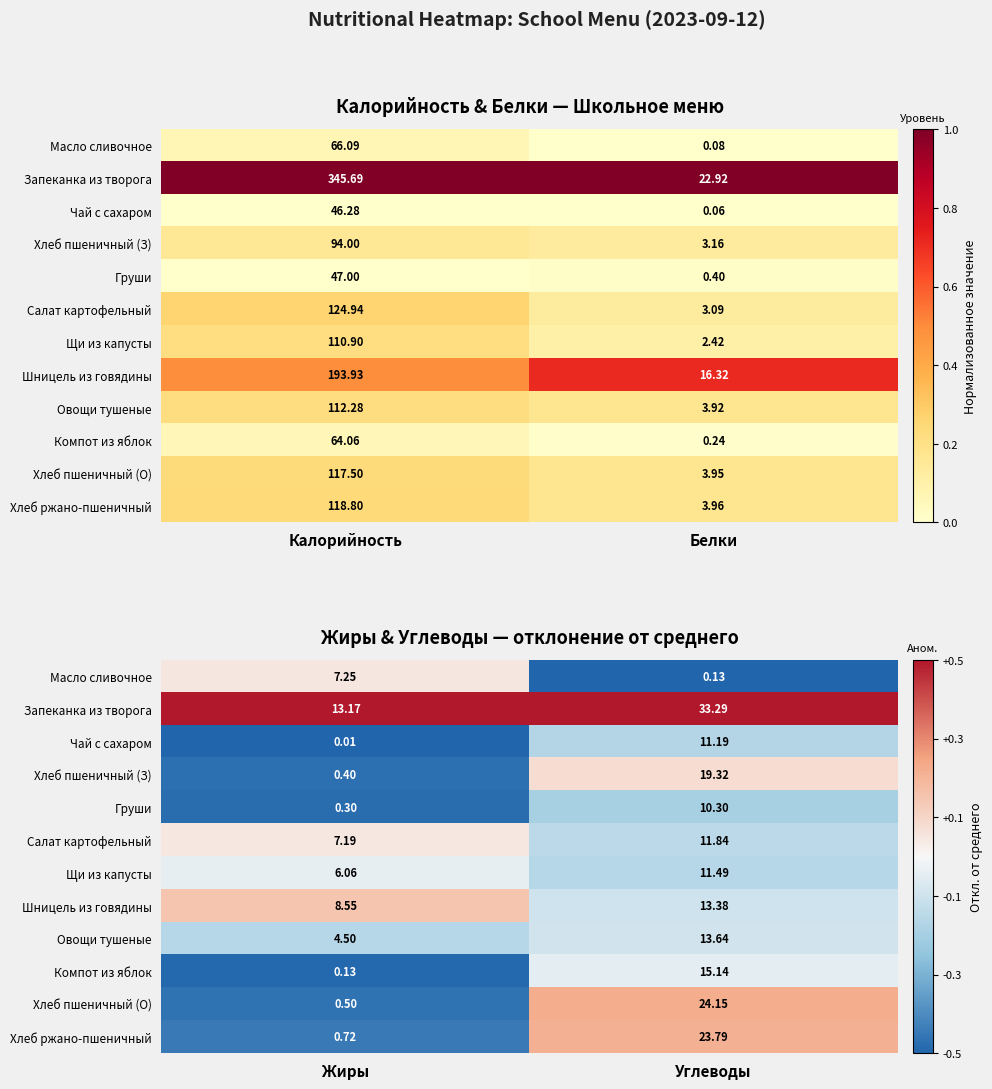

Is it true that Шницель из говядины equals 0.1 at Жиры?

False